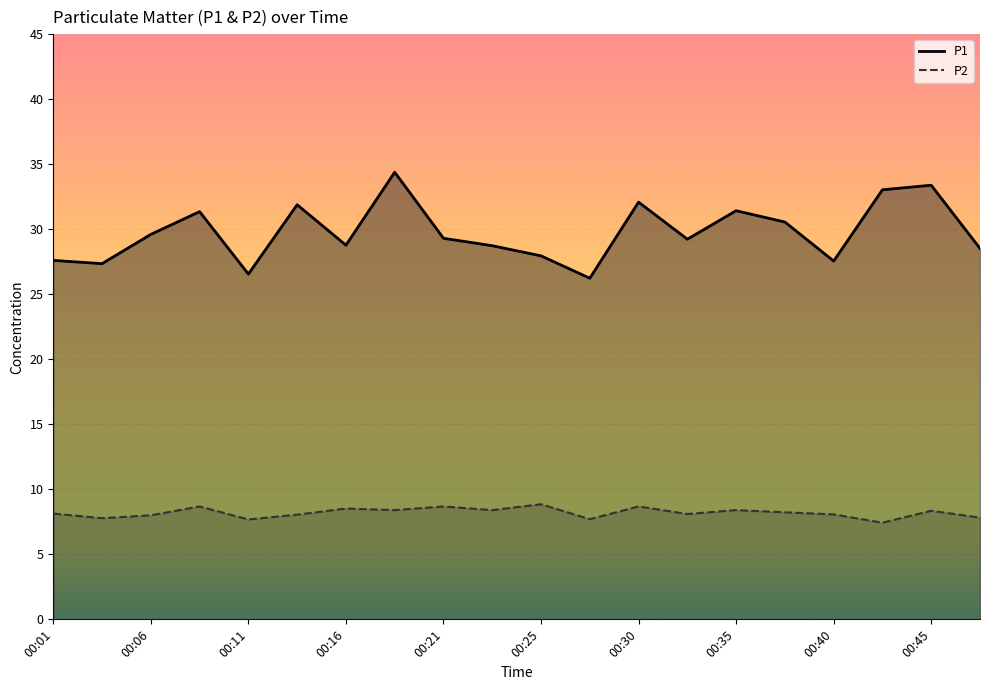

What is the difference between the maximum and second lowest values in the P1 series?

7.8